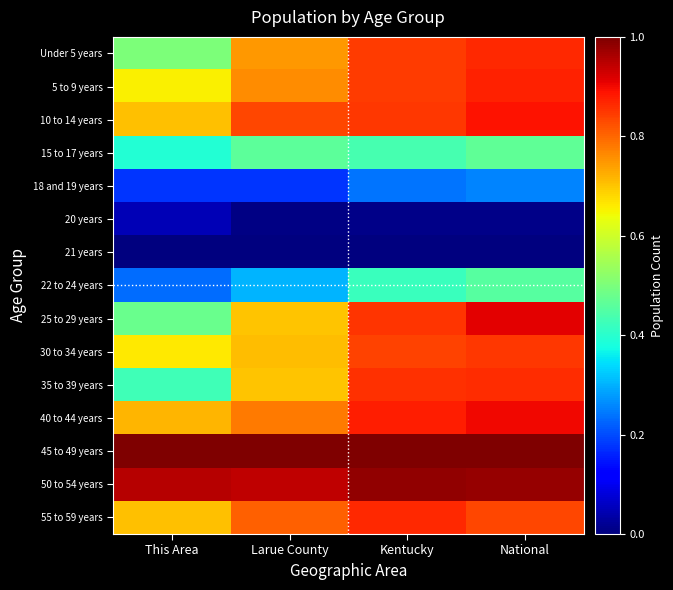

Reading left to right, what are all the values shown in this chart?

Under 5 years: This Area=0.5	Larue County=0.7	Kentucky=0.8	National=0.9
5 to 9 years: This Area=0.7	Larue County=0.8	Kentucky=0.8	National=0.9
10 to 14 years: This Area=0.7	Larue County=0.8	Kentucky=0.9	National=0.9
15 to 17 years: This Area=0.4	Larue County=0.5	Kentucky=0.4	National=0.5
18 and 19 years: This Area=0.2	Larue County=0.2	Kentucky=0.2	National=0.3
20 years: This Area=0.0	Larue County=0.0	Kentucky=0.0	National=0.0
21 years: This Area=0.0	Larue County=0.0	Kentucky=0.0	National=0.0
22 to 24 years: This Area=0.2	Larue County=0.3	Kentucky=0.4	National=0.5
25 to 29 years: This Area=0.5	Larue County=0.7	Kentucky=0.9	National=0.9
30 to 34 years: This Area=0.7	Larue County=0.7	Kentucky=0.8	National=0.9
35 to 39 years: This Area=0.4	Larue County=0.7	Kentucky=0.9	National=0.9
40 to 44 years: This Area=0.7	Larue County=0.8	Kentucky=0.9	National=0.9
45 to 49 years: This Area=1.0	Larue County=1.0	Kentucky=1.0	National=1.0
50 to 54 years: This Area=1.0	Larue County=0.9	Kentucky=1.0	National=1.0
55 to 59 years: This Area=0.7	Larue County=0.8	Kentucky=0.9	National=0.8